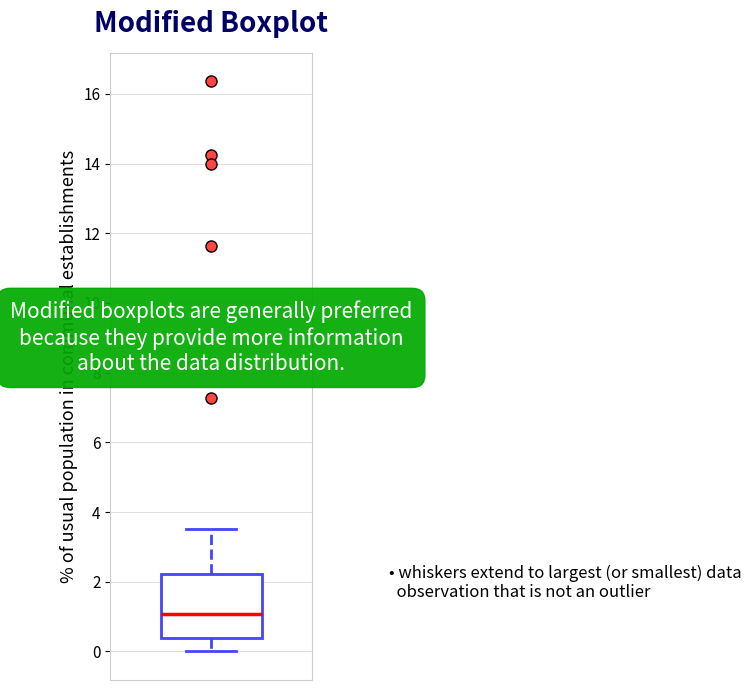

Where does the upper whisker of the box end on the y-axis? The values are not printed on the chart, so give them approximately, as read against the axis.

3.6